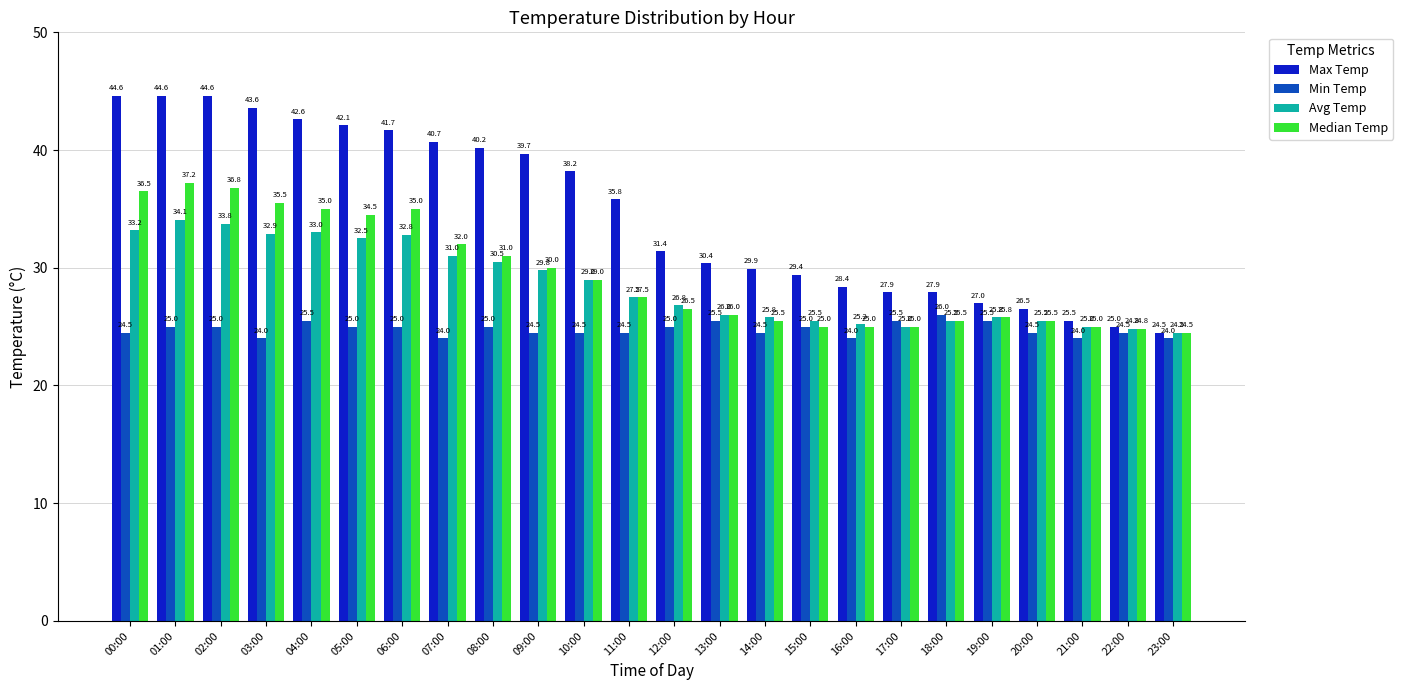

Which series has the widest spread of values?

Max Temp